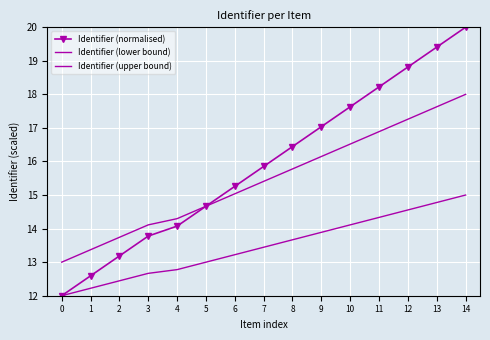

At which category does the chart reach its peak across all series?

14